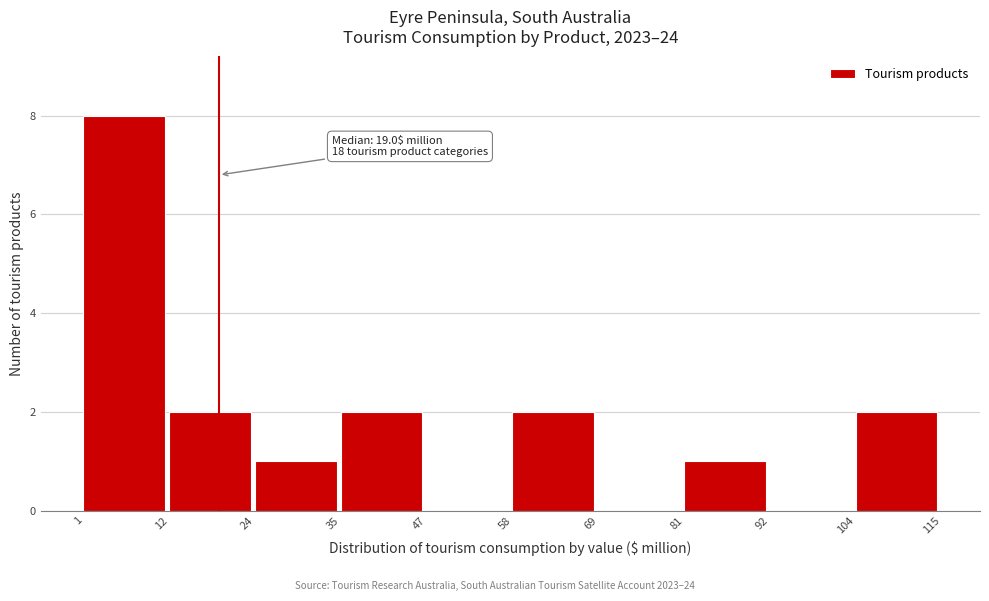

Which range on the x-axis has the tallest bar?

1 to 12